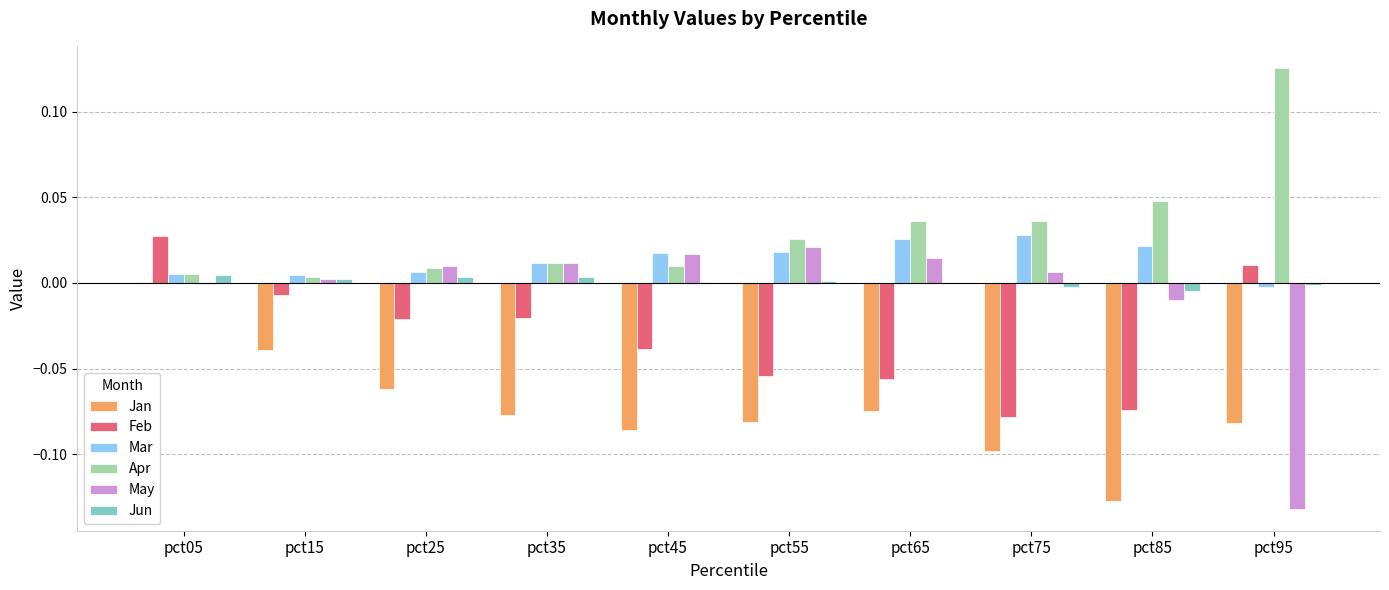

What are all the series names shown in the legend?

Jan, Feb, Mar, Apr, May, Jun